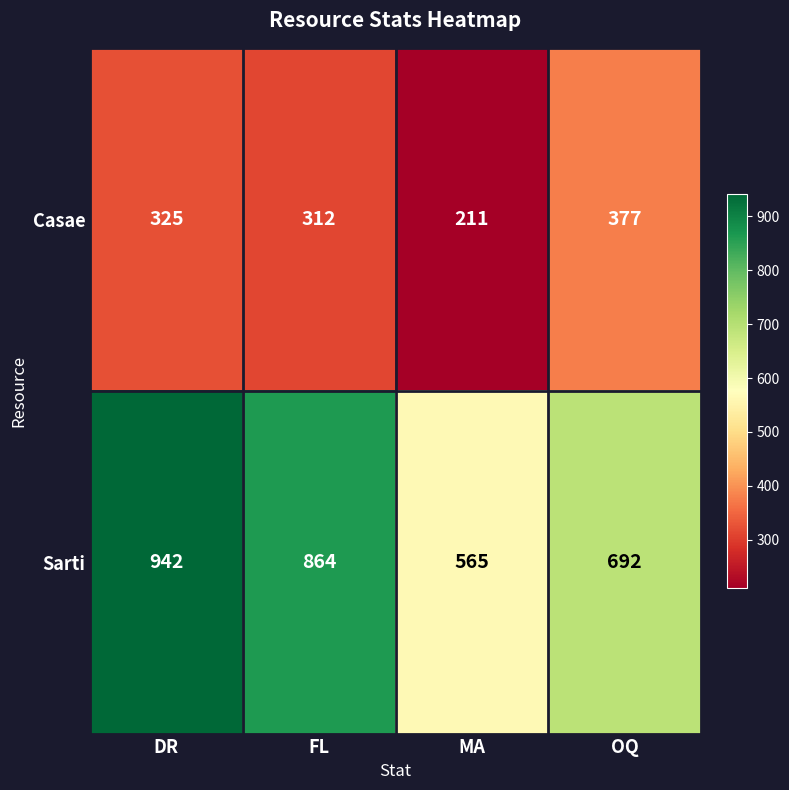

What is the difference between the maximum and minimum values in the Casae series?

166